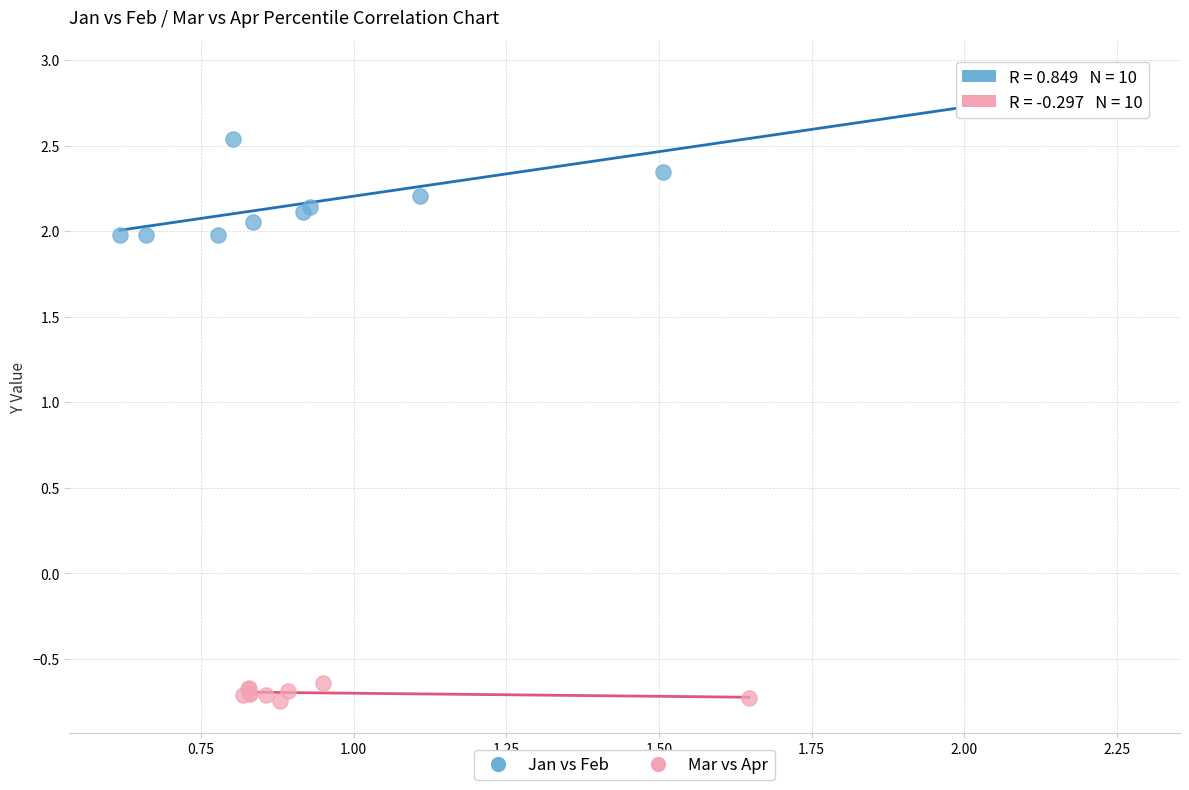

Which series reaches the minimum Y coordinate?

Mar vs Apr